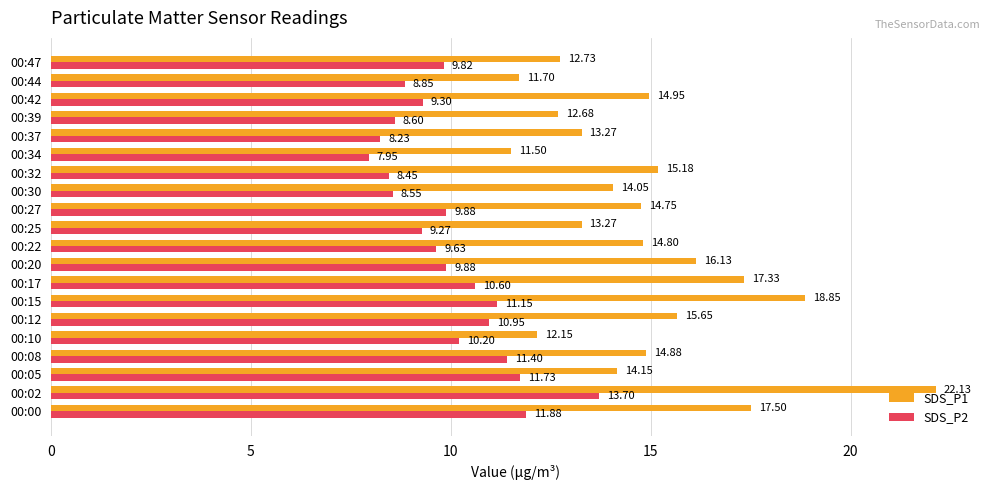

What is the greatest value displayed?

22.1